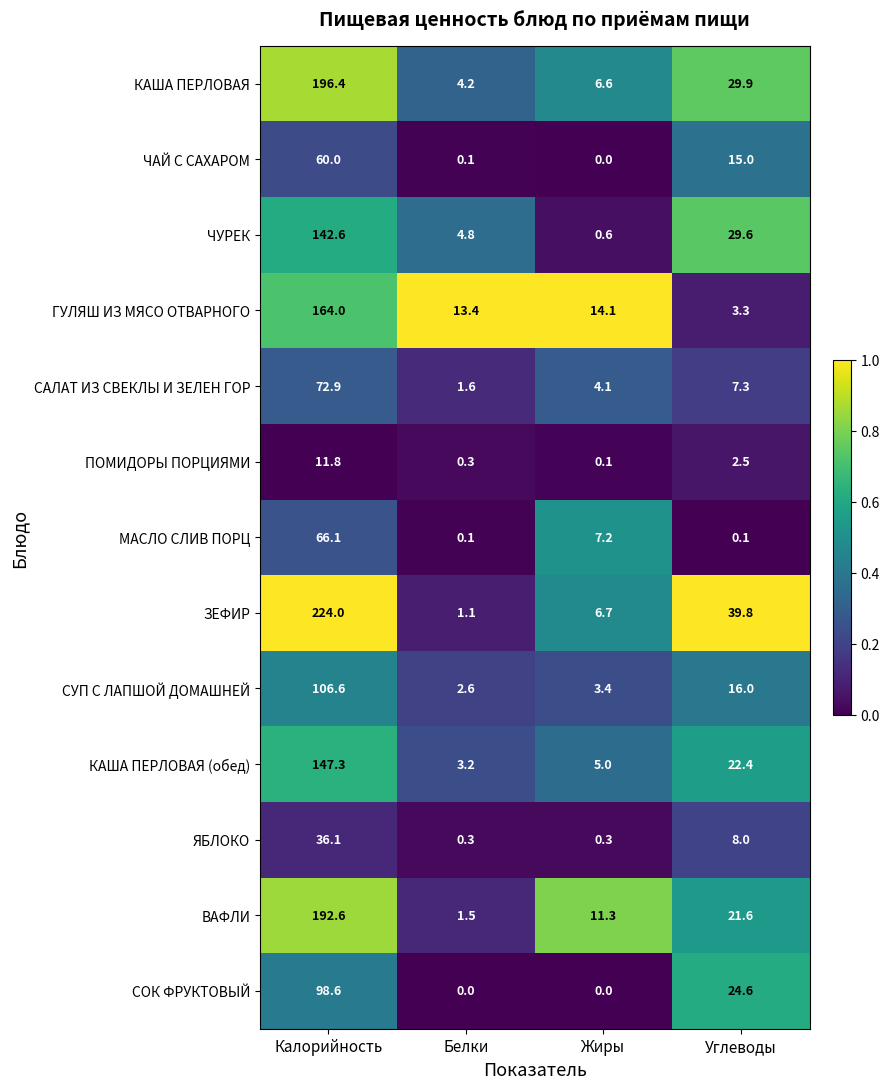

Rank the series by their maximum value, from lowest to highest.

ПОМИДОРЫ ПОРЦИЯМИ, ЯБЛОКО, ЧАЙ С САХАРОМ, МАСЛО СЛИВ ПОРЦ, САЛАТ ИЗ СВЕКЛЫ И ЗЕЛЕН ГОР, СОК ФРУКТОВЫЙ, СУП С ЛАПШОЙ ДОМАШНЕЙ, ЧУРЕК, КАША ПЕРЛОВАЯ (обед), ГУЛЯШ ИЗ МЯСО ОТВАРНОГО, ВАФЛИ, КАША ПЕРЛОВАЯ, ЗЕФИР